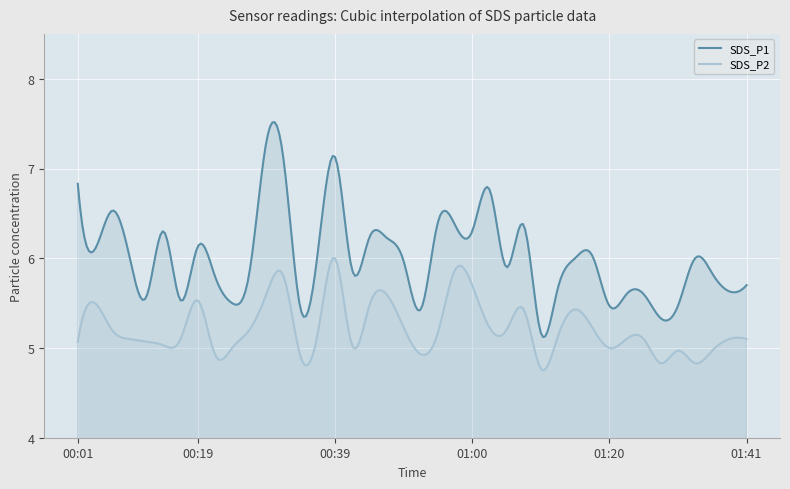

What is the label of the 6th point from the right?

01:28